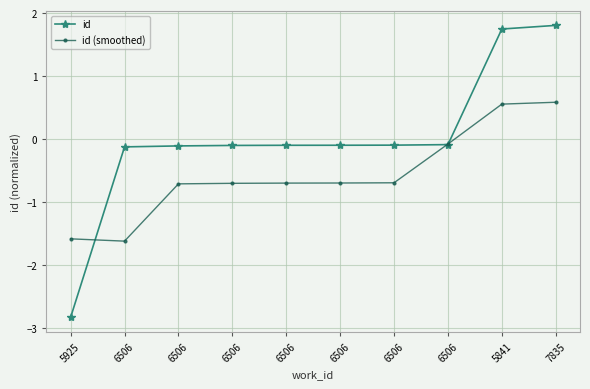

Which series has the largest total across all categories?

id